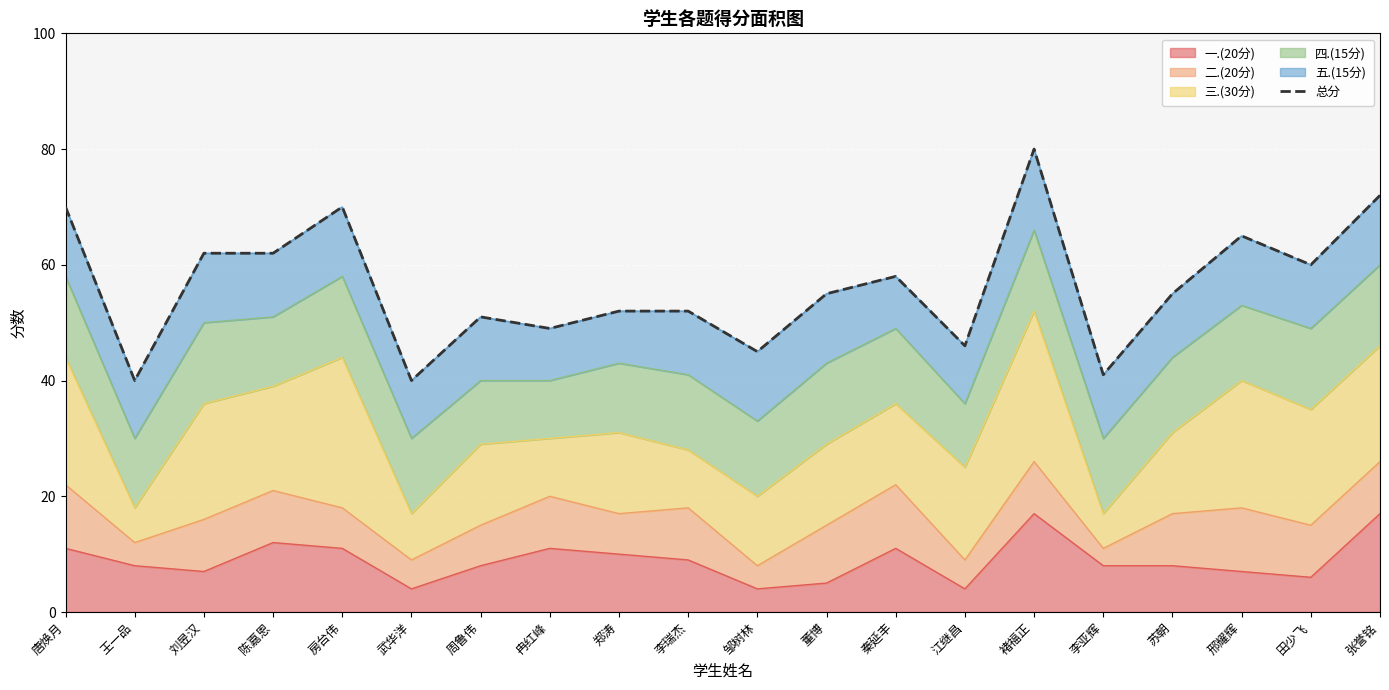

Approximately how many times larger is the value at 李亚辉 compared to 武华洋?

1.0